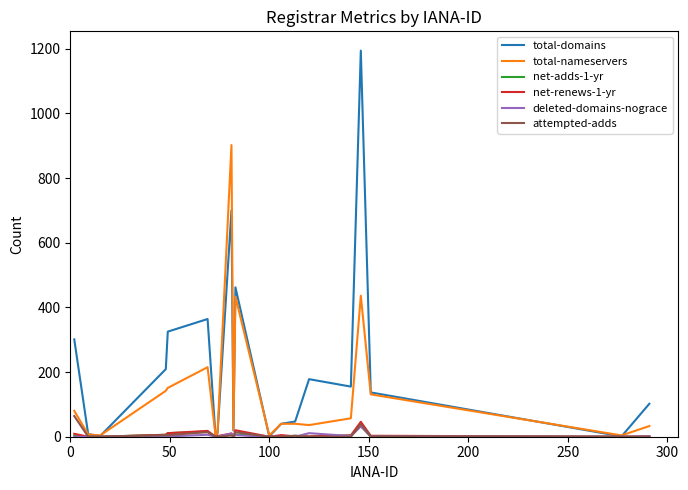

Which series has the largest total across all categories?

total-domains